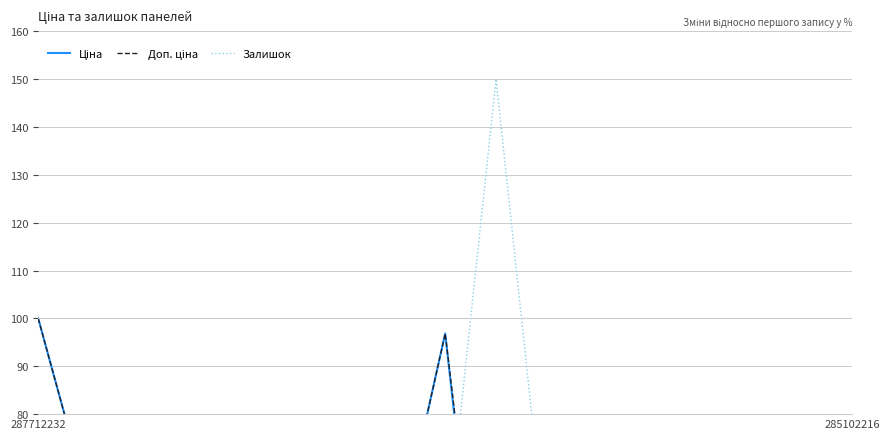

Reading left to right, transcribe all the data shown in this chart.

Ціна: 100.0	61.2	61.2	49.2	49.2	49.2	49.2	49.2	96.8	2.0	2.0	2.0	32.5	32.5	32.5	32.5	32.5
Доп. ціна: 100.0	61.2	61.2	49.2	49.2	49.2	49.2	49.2	96.8	7.9	7.9	7.9	32.5	32.5	32.5	32.5	32.5
Залишок: 50.0	50.0	50.0	50.0	50.0	50.0	50.0	50.0	50.0	150.0	50.0	59.0	53.0	50.9	53.9	51.3	50.0